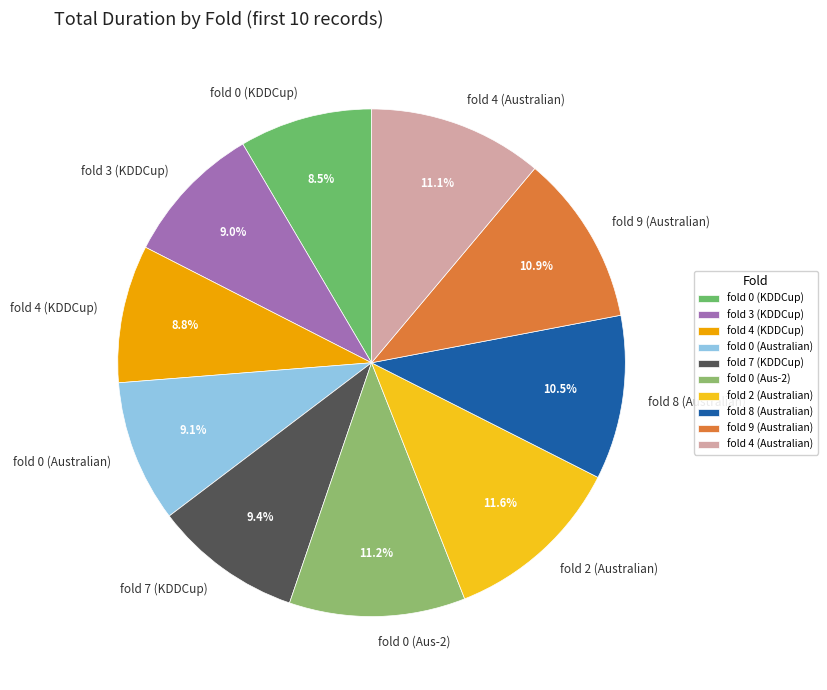

Between fold 4 (KDDCup) and fold 4 (Australian), which is larger?

fold 4 (Australian)